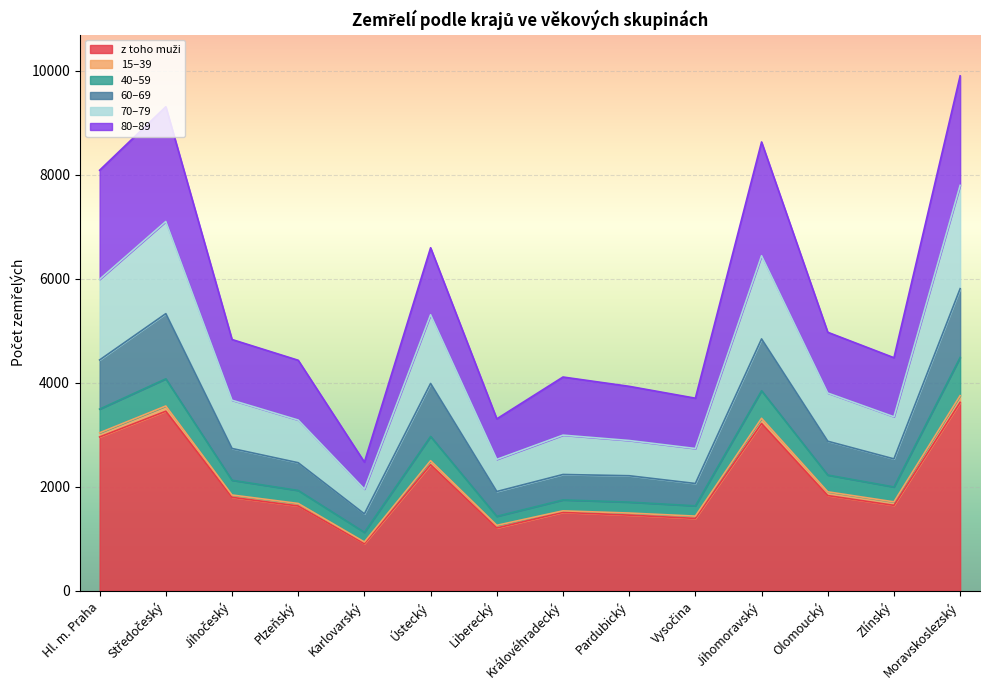

How many lines are shown in the chart?

6